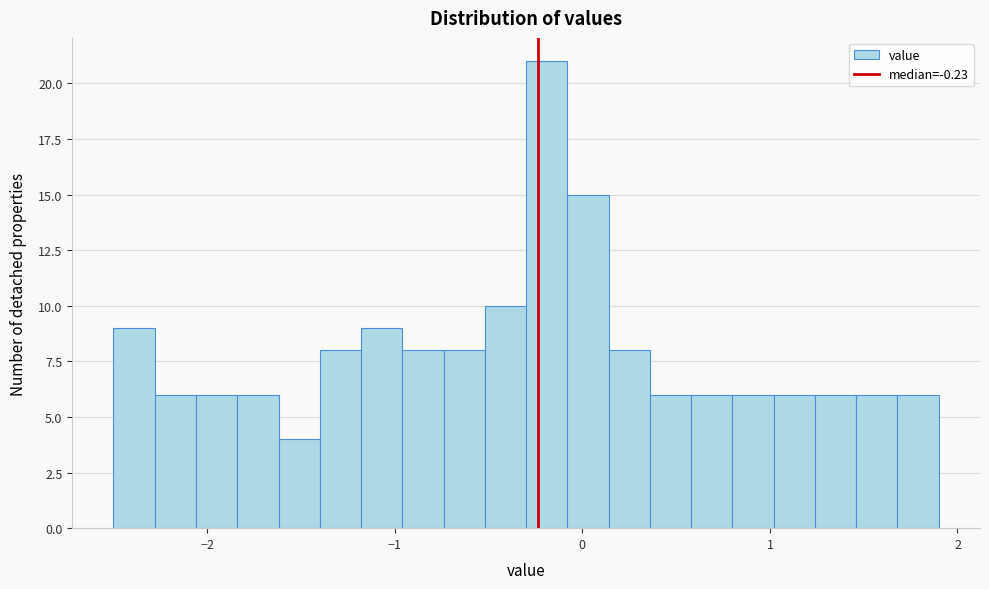

Around what value on the x-axis is the tallest bar? Give the approximate position of its centre, as read against the axis.

-0.2